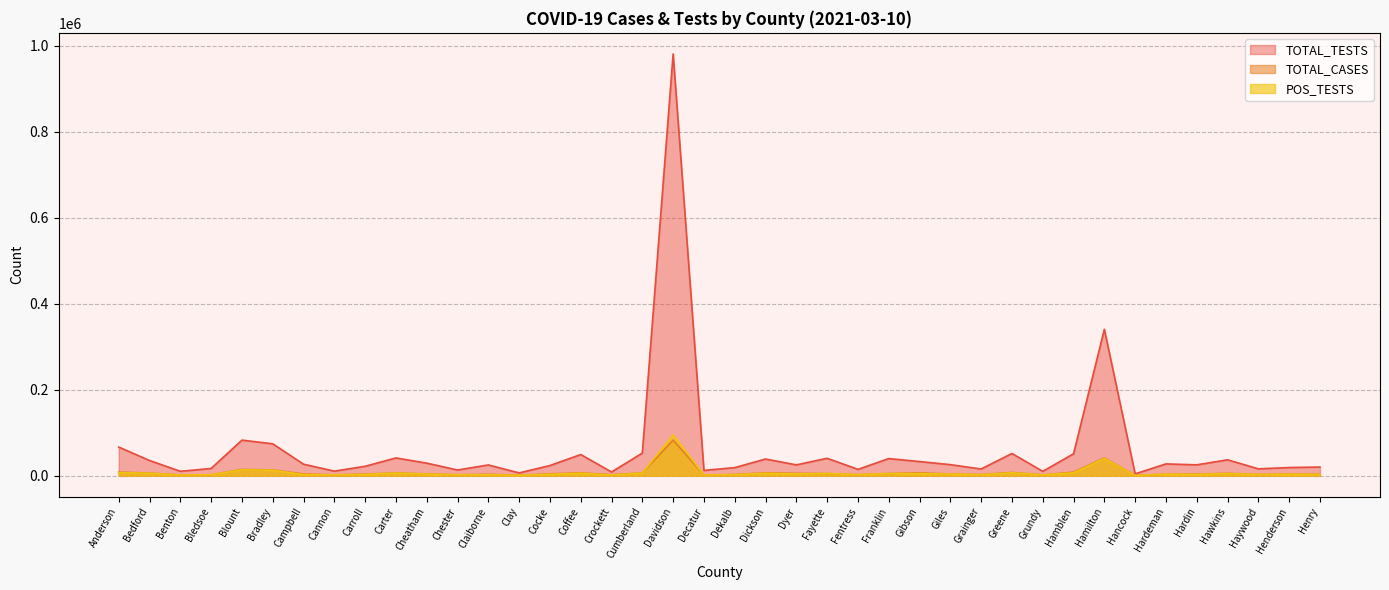

What is the total value across all series at Benton?

12863